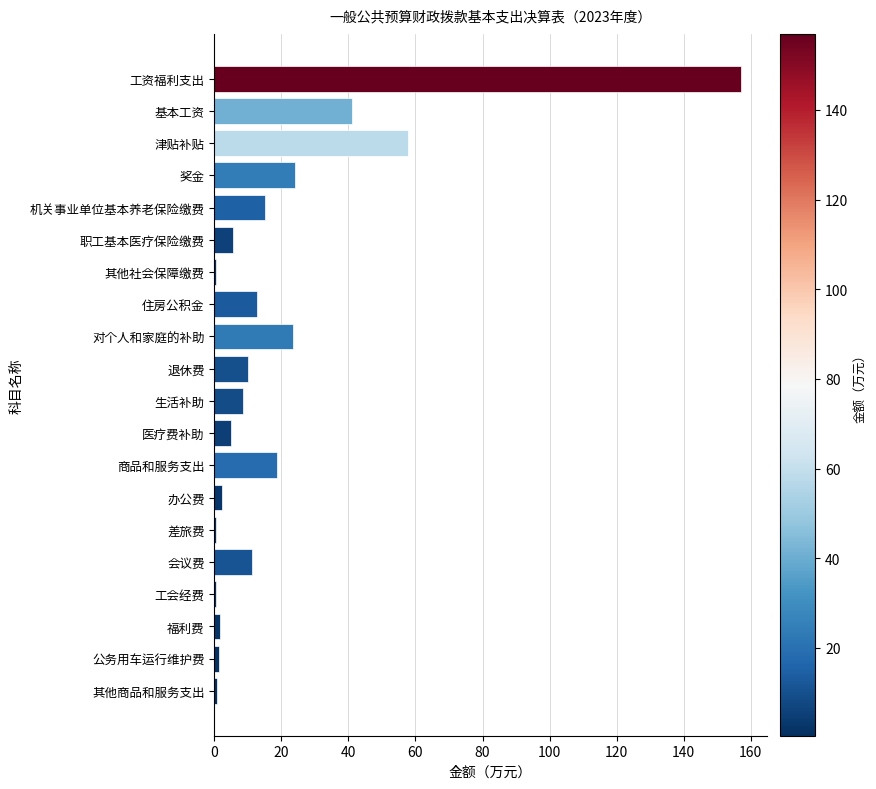

Which category has the highest value across all series?

工资福利支出